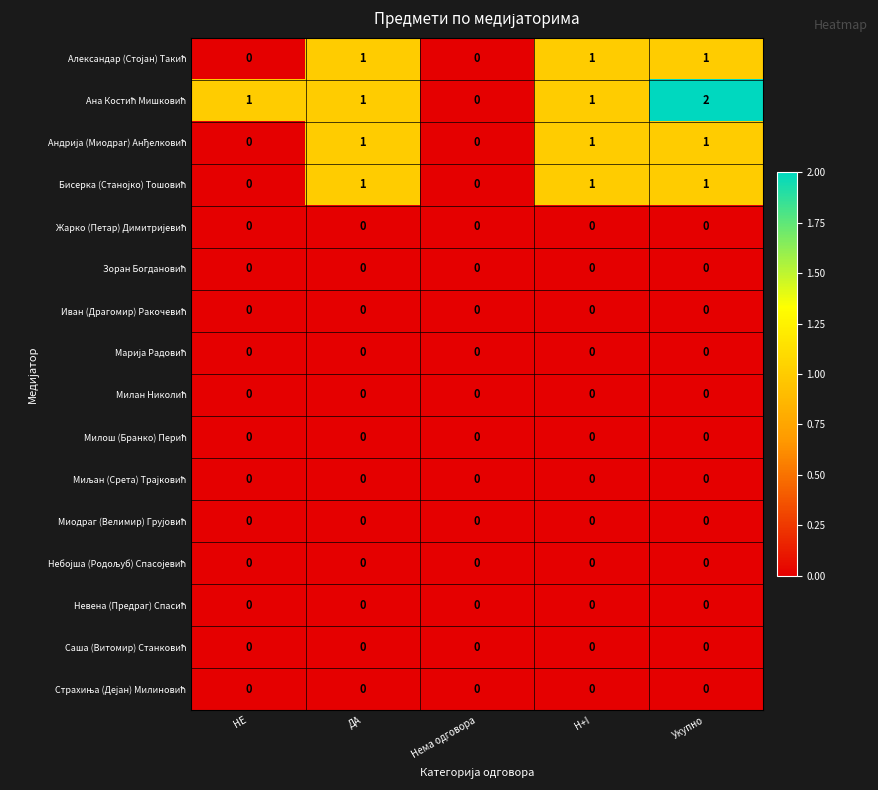

Which label corresponds to the largest value in the chart?

Укупно